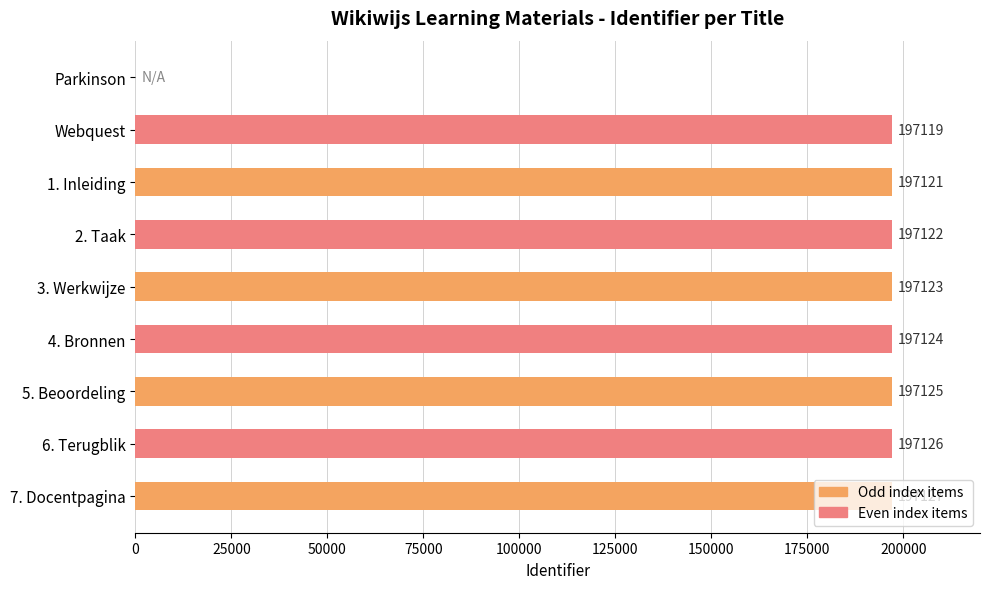

What is the greatest value displayed?

197127